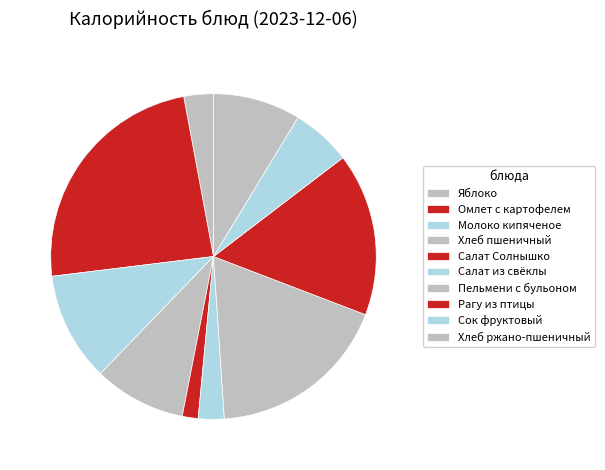

What portion of the pie excludes Пельмени с бульоном?

81.9%